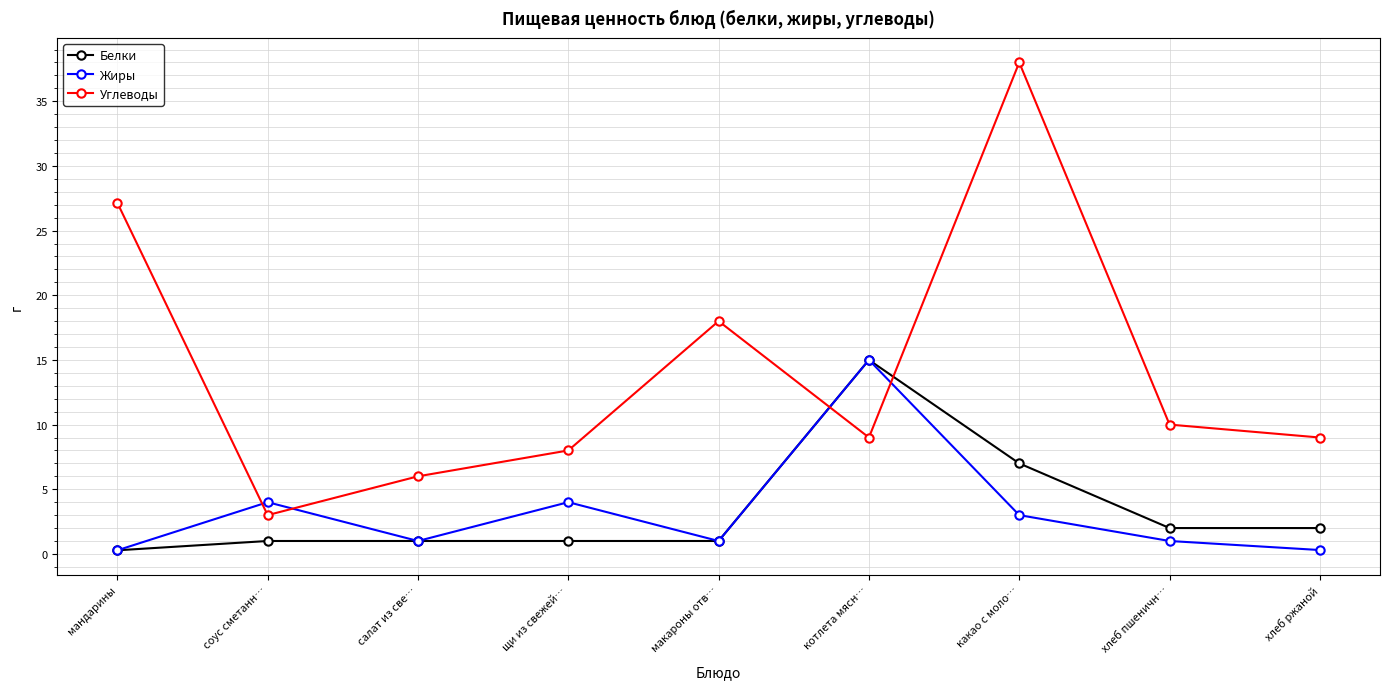

What is the label of the 4th point from the left?

щи из свежей…